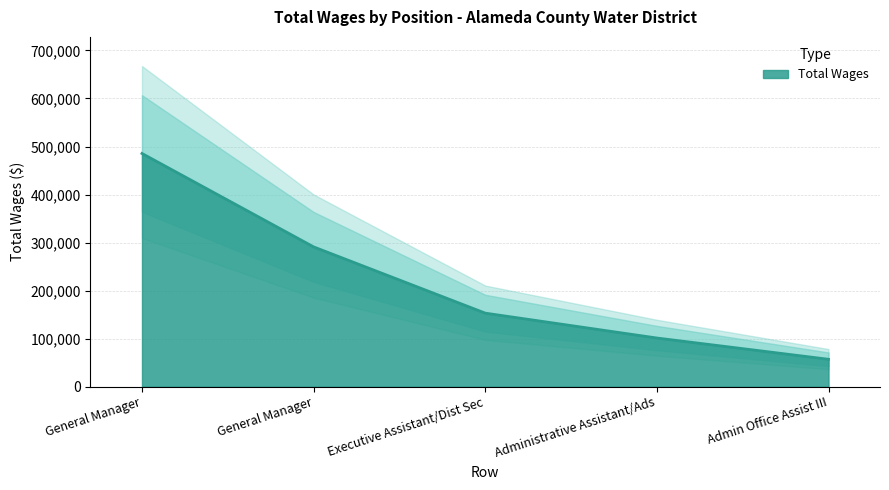

Reading left to right, what are all the values shown in this chart?

485518	291001	153043	101235	56947